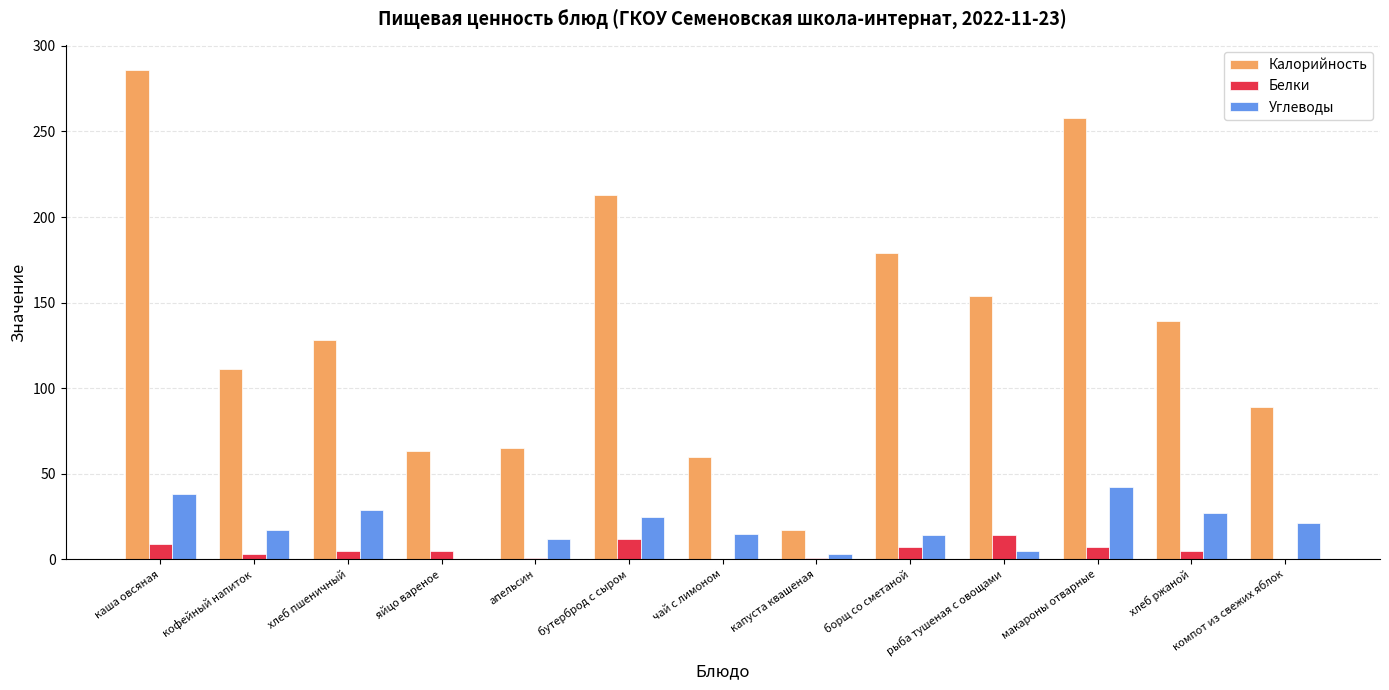

Is the value of Углеводы at хлеб пшеничный greater than the value of Белки at каша овсяная?

Yes